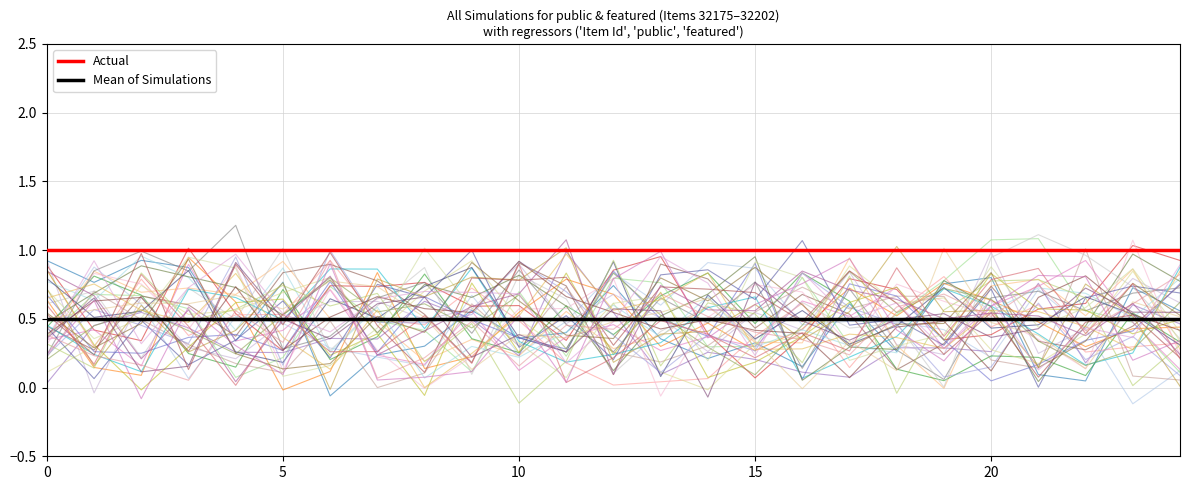

Is this an area chart (filled region under the line)?

No